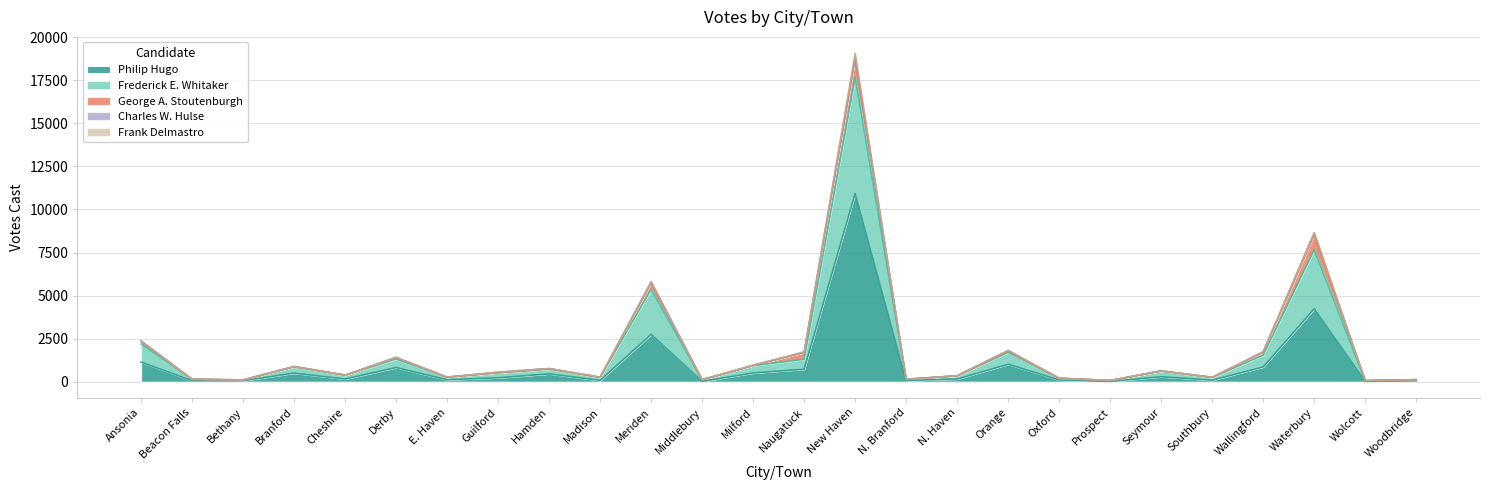

At which label does Charles W. Hulse first exceed 5?

Ansonia